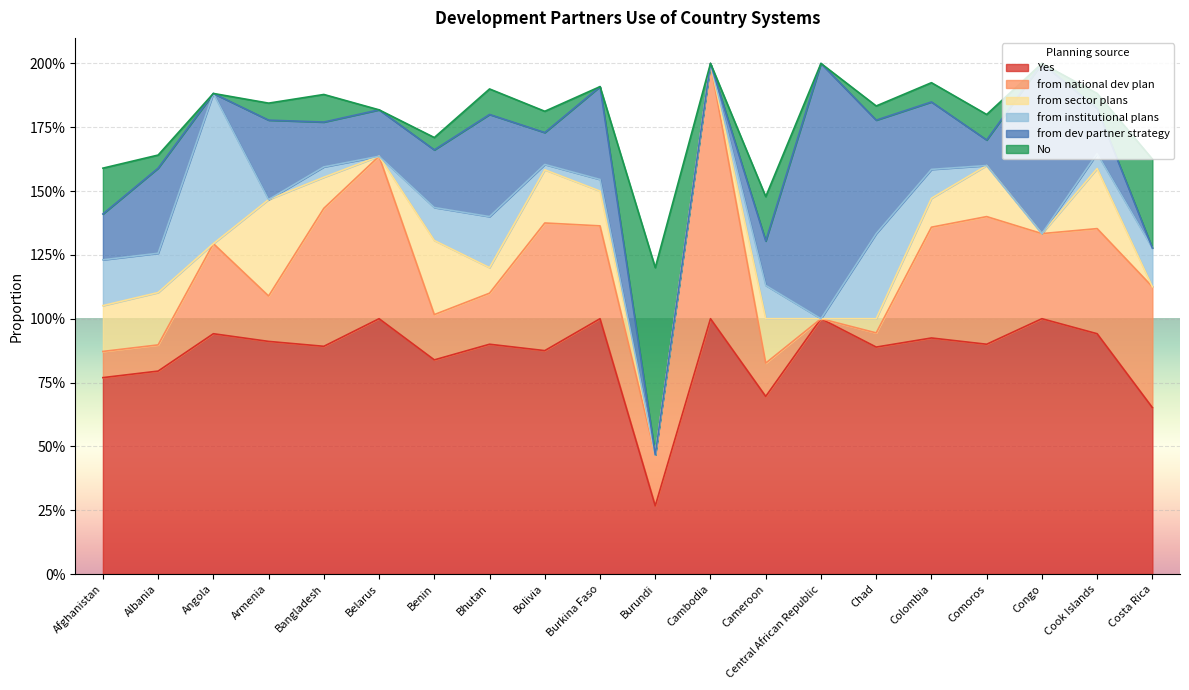

The from institutional plans series shows 0.3 at Congo. True or false?

False